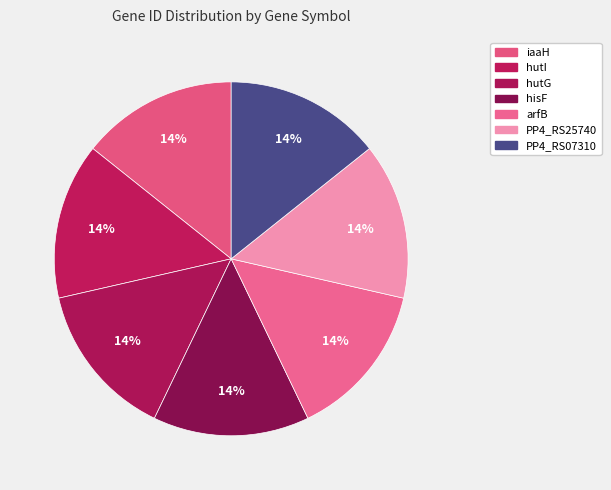

Combined, do iaaH and arfB account for over 50%?

No